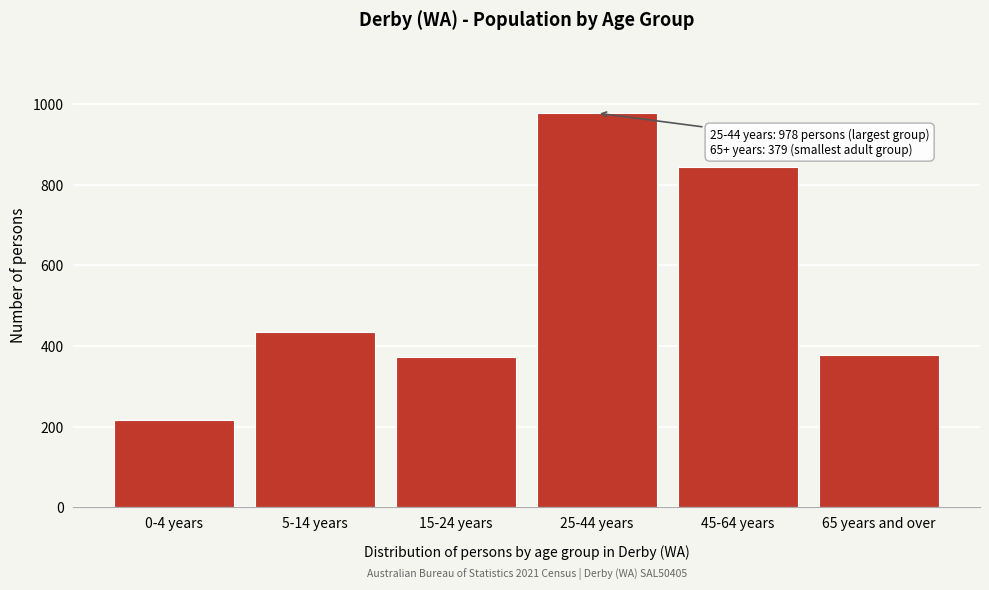

Reading left to right, list all the values displayed in this chart.

0-4 years=217	5-14 years=435	15-24 years=374	25-44 years=978	45-64 years=845	65 years and over=379